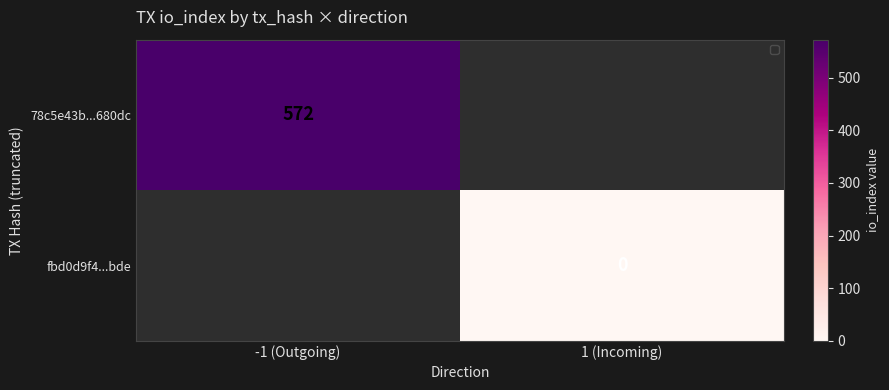

Count the number of categories in the chart.

2